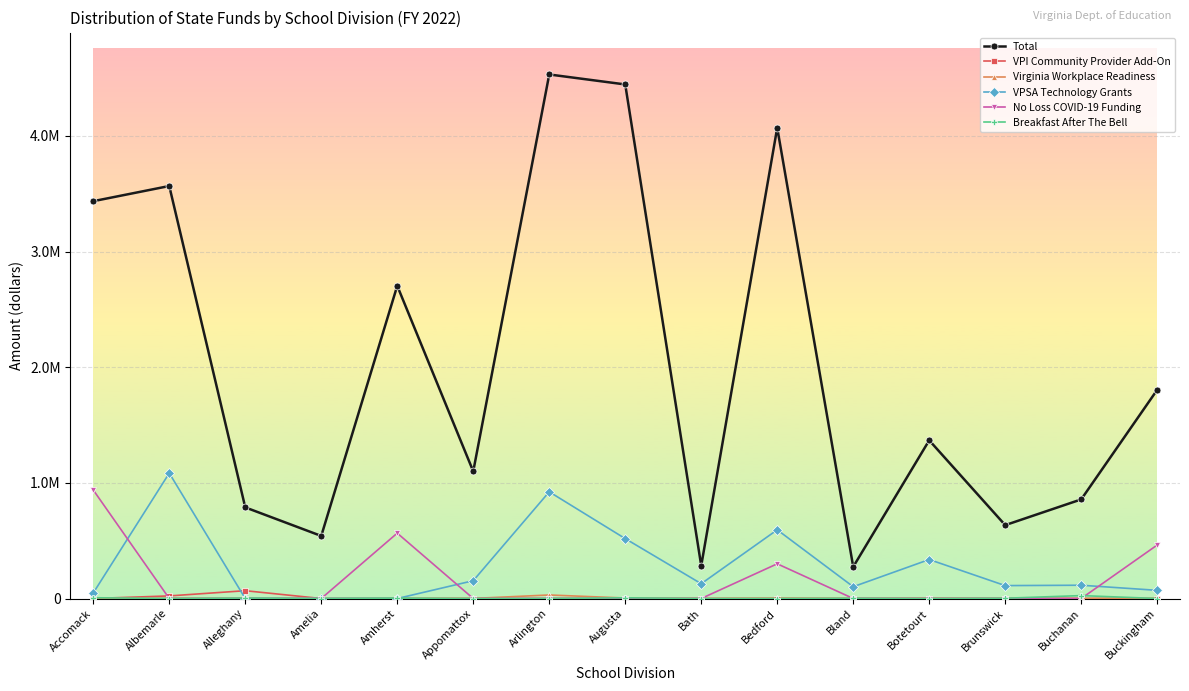

Does the chart have visible grid lines?

Yes